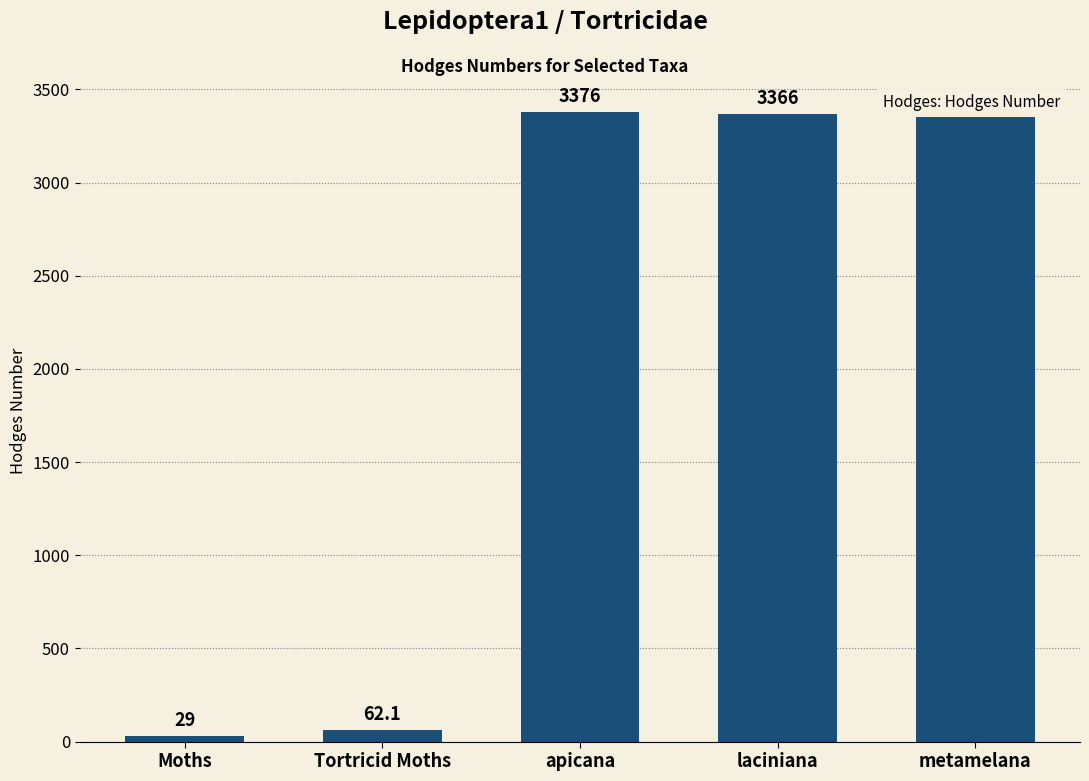

Reading right to left, transcribe all the data shown in this chart.

3359.0	3366.0	3376.0	62.1	29.0